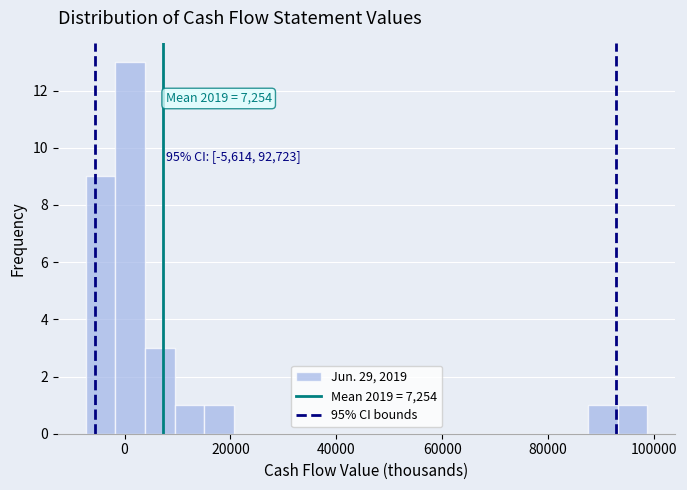

Read against the x-axis, roughly where is the centre of the tallest bar?

2000